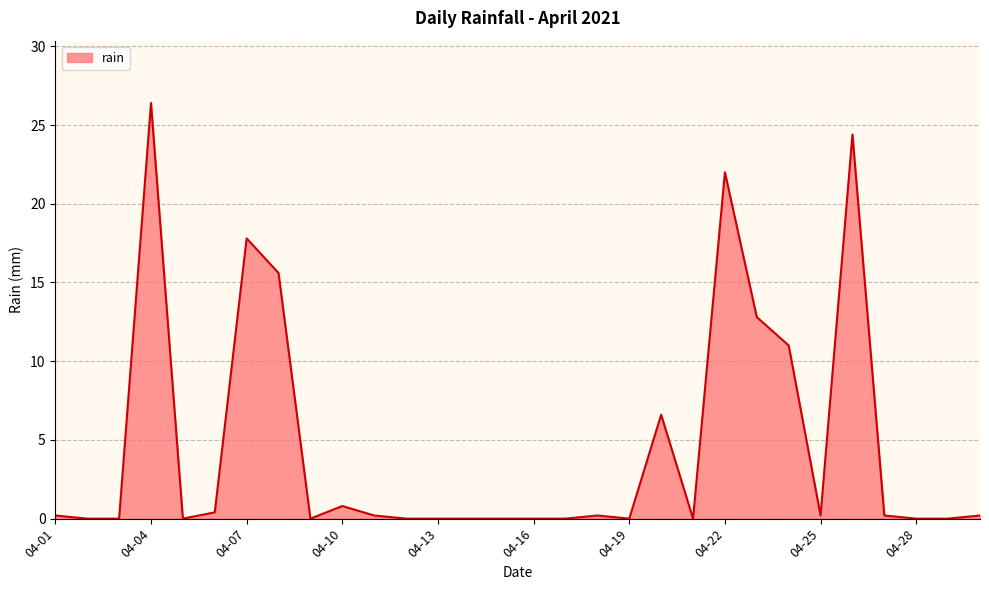

How many lines are shown in the chart?

1